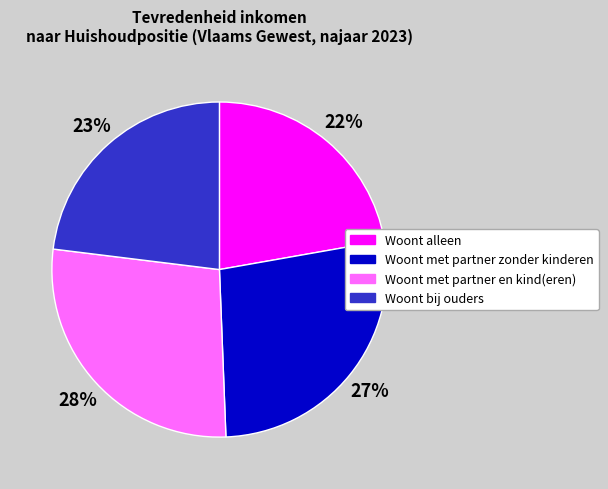

Is Woont met partner en kind(eren) the majority of the pie?

No